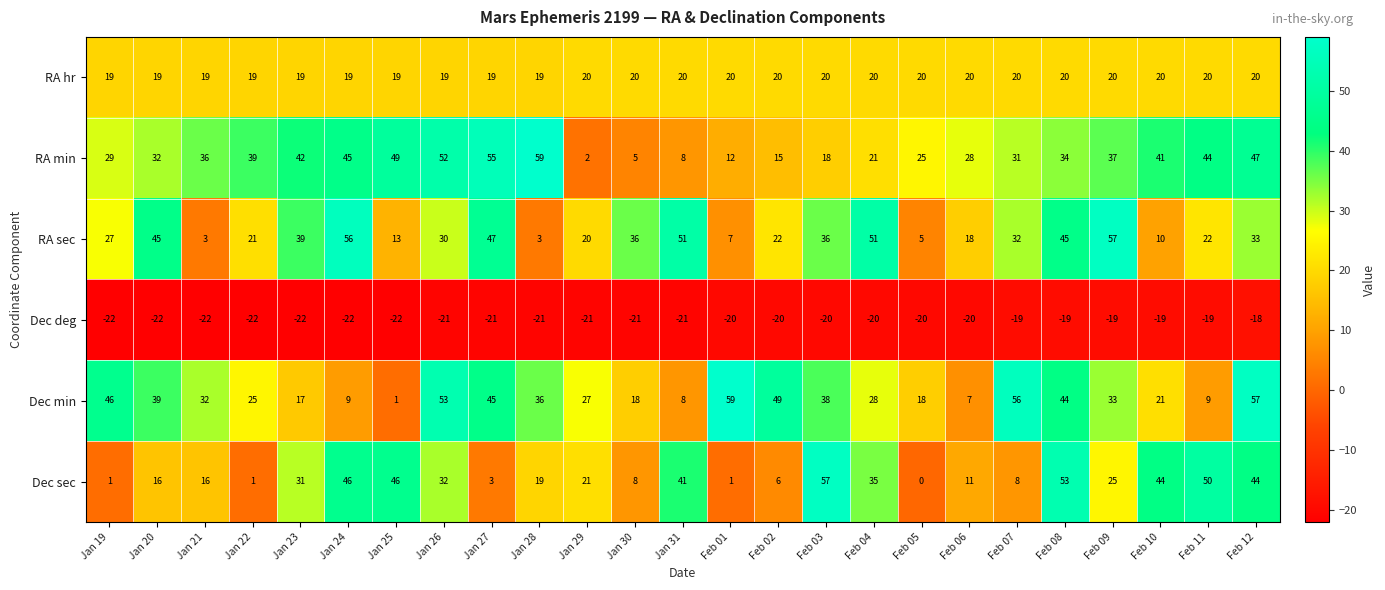

Which series changed the most between Jan 24 and Jan 29?

RA min